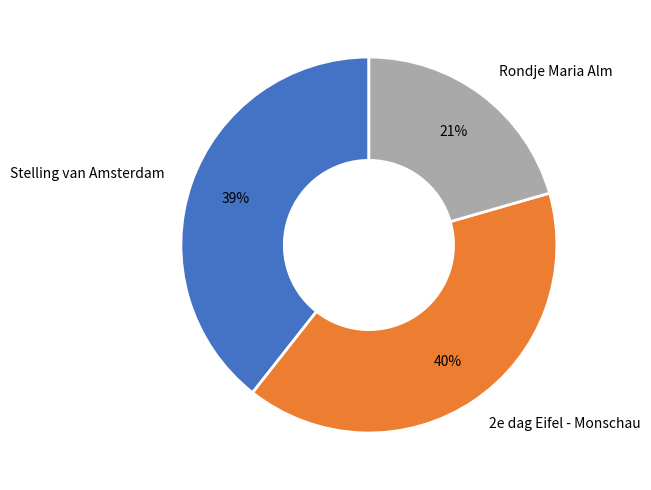

To the nearest percent, what is the combined percentage of Rondje Maria Alm and 2e dag Eifel - Monschau?

61%